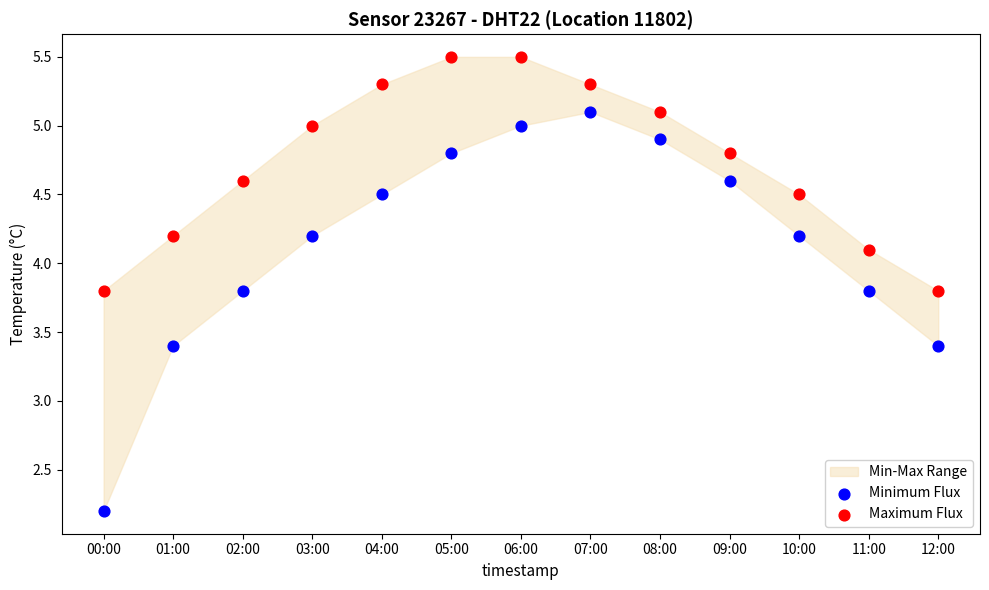

Across all data points, what is the range of Y values (max minus min)?

3.3